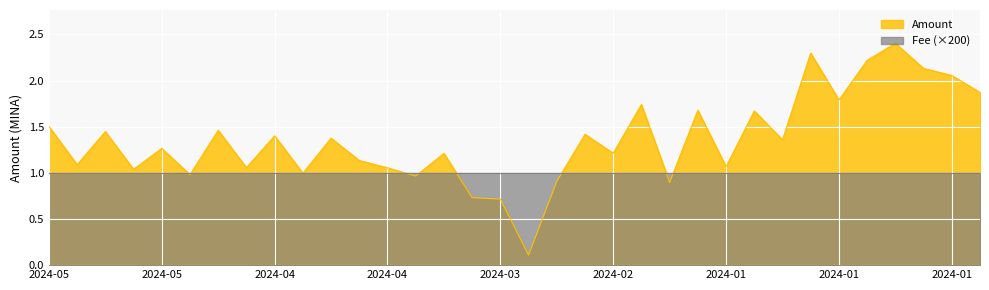

Where is the data nearest to the value 1?

2024-04-17